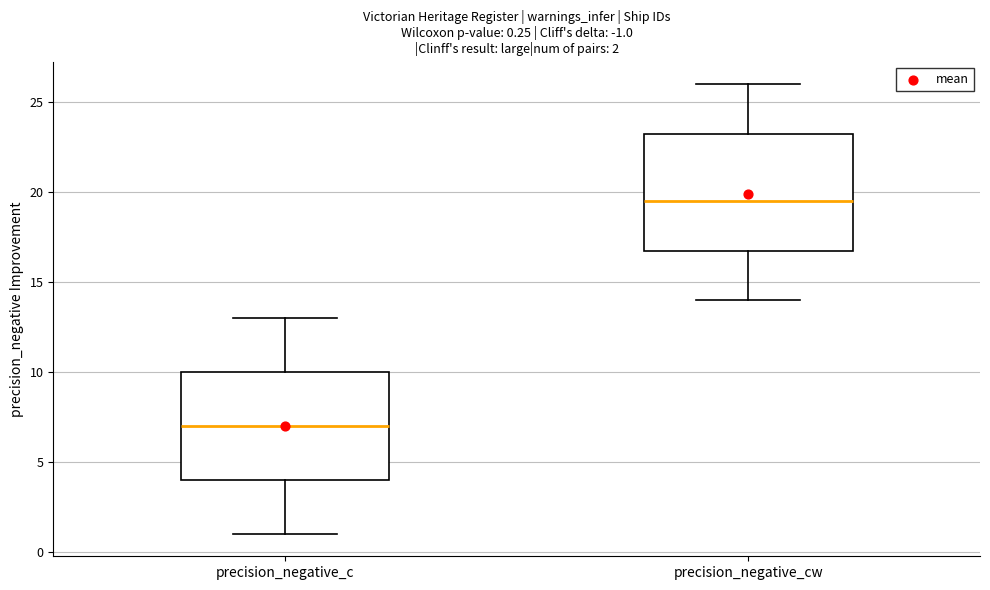

Which box is the tallest, from its lower edge to its upper edge?

precision_negative_cw